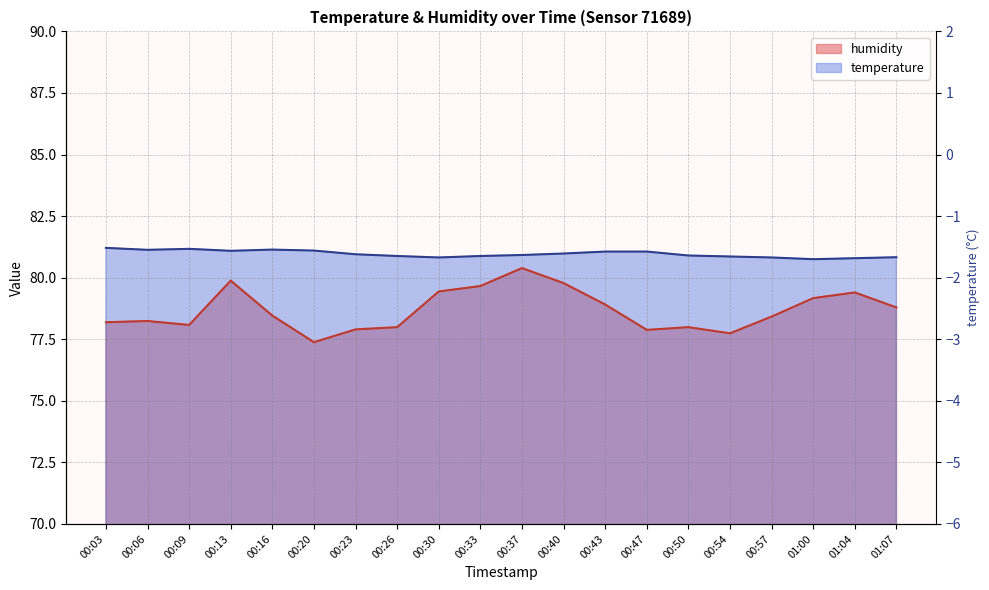

True or false: temperature and humidity cross at least once.

False